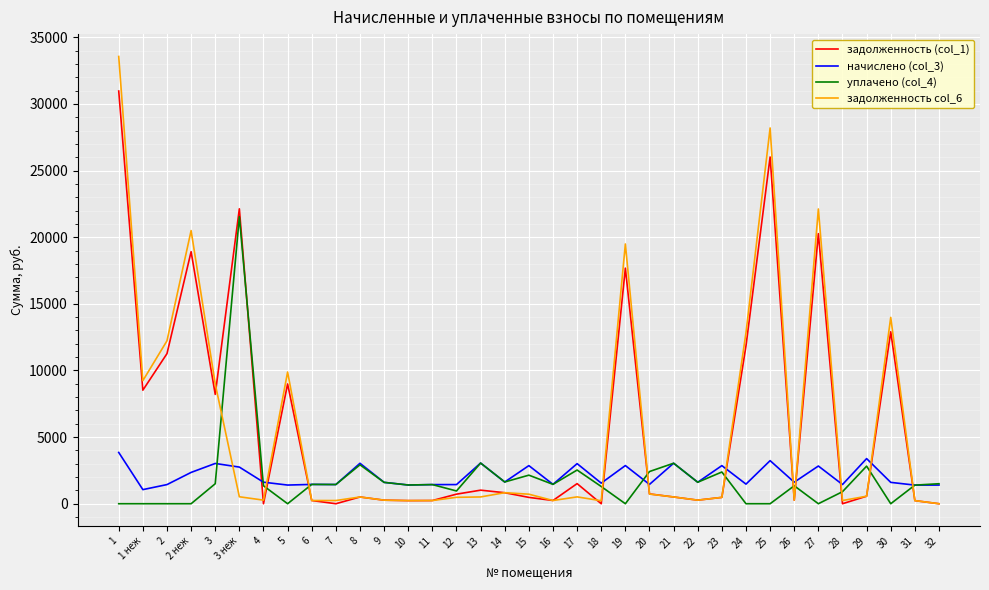

Which series ends up on top after the final intersection of начислено (col_3) and задолженность (col_1)?

начислено (col_3)